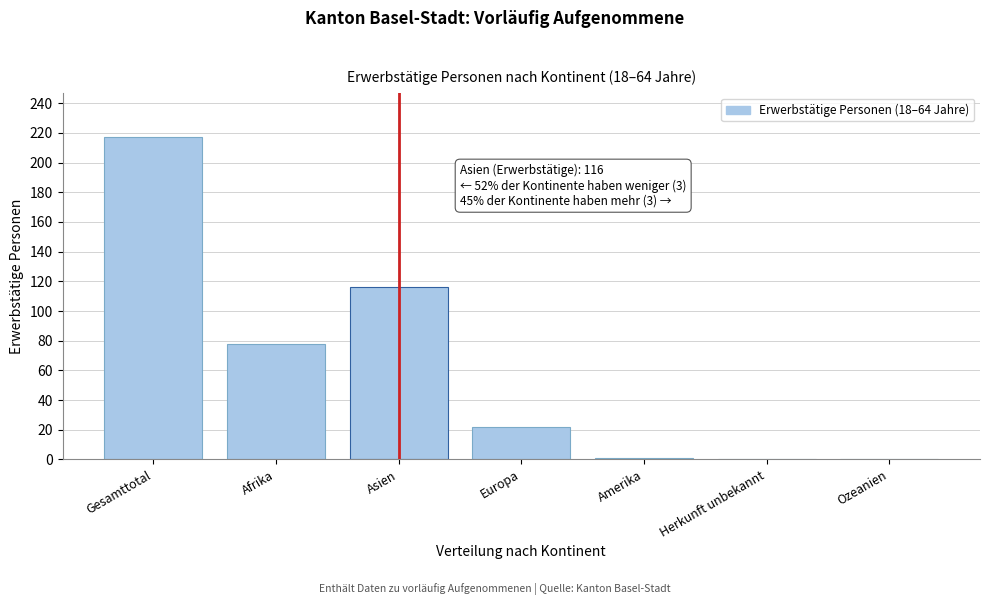

Reading left to right, what are all the values shown in this chart?

Gesamttotal=217	Afrika=78	Asien=116	Europa=22	Amerika=1	Herkunft unbekannt=0	Ozeanien=0